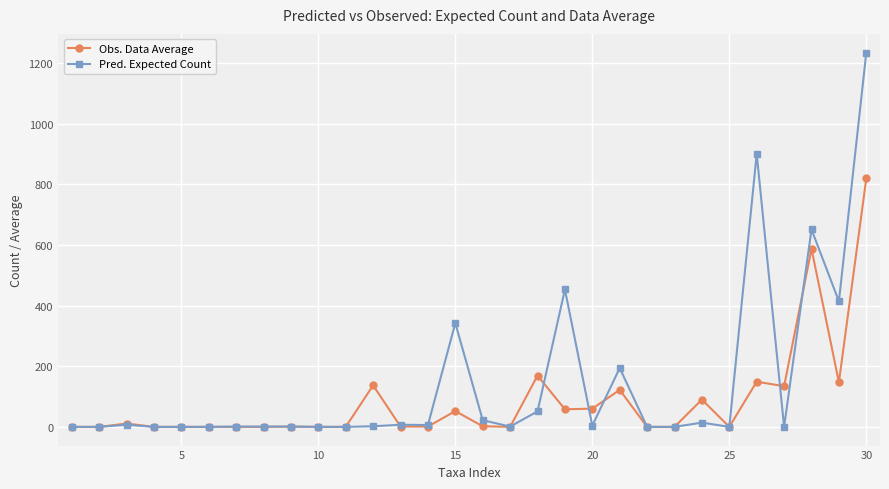

What is the sum of all Pred. Expected Count values?

4305